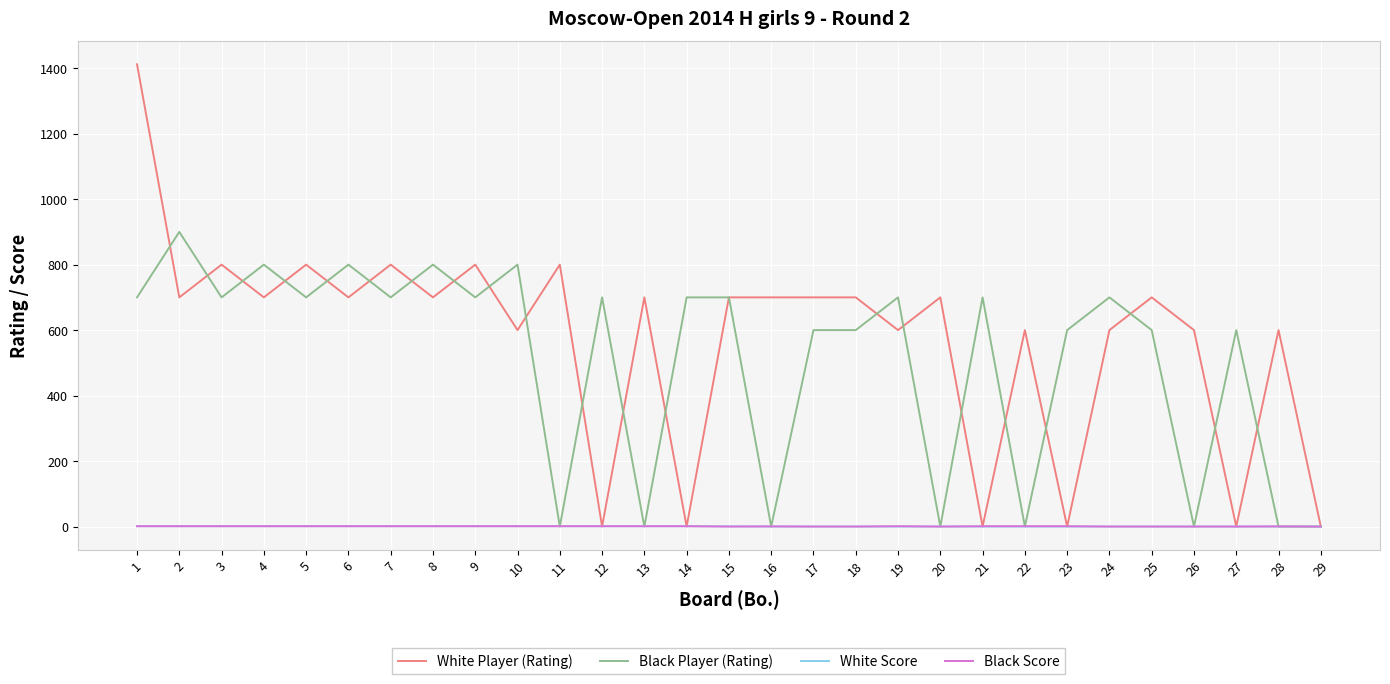

The value of White Player (Rating) at 29 is 0.0. True or false?

True